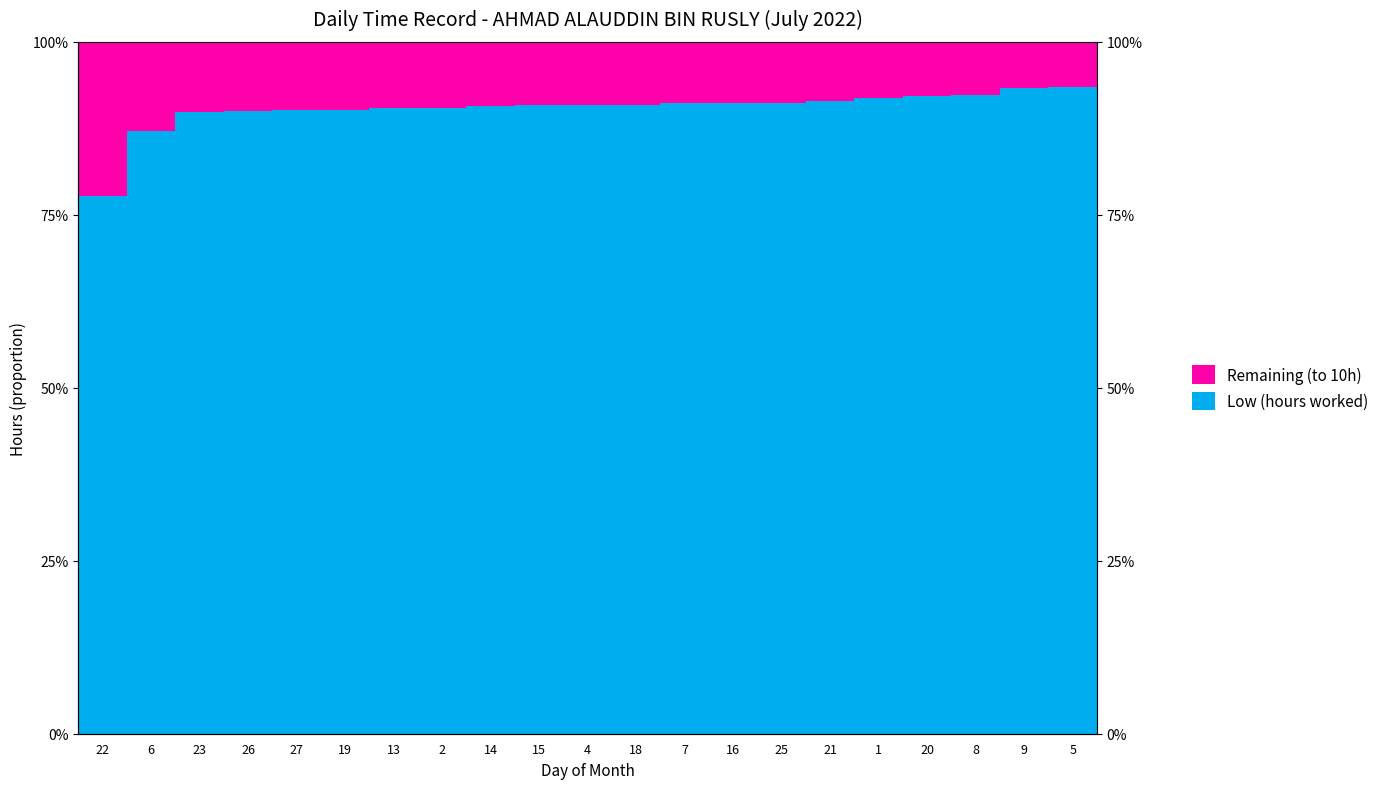

True or false: Remaining (to 10h) has a value of 14.8 at 25.

False